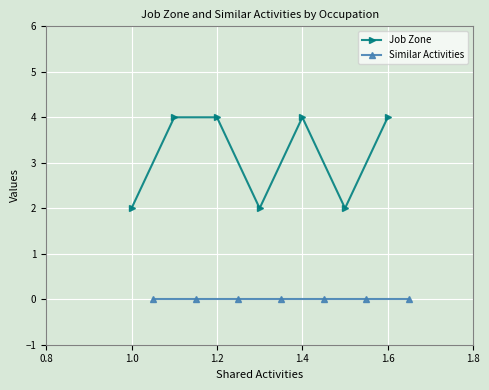

Which series changed the most between 1.6 and 1.8?

Job Zone